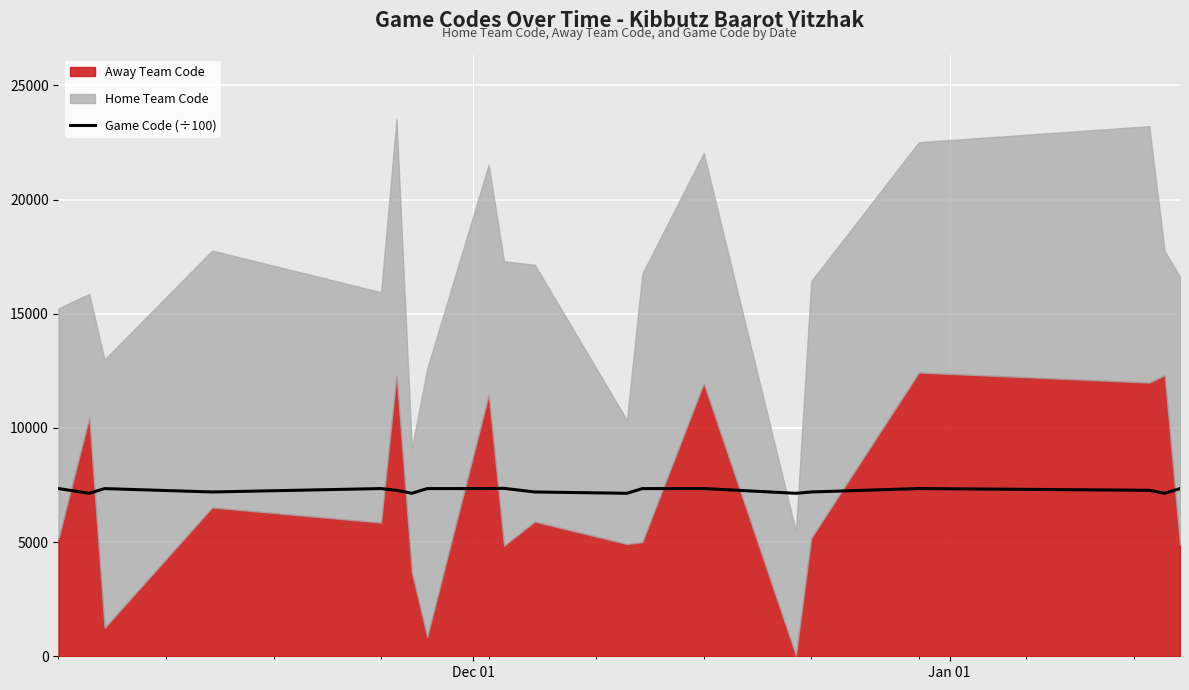

What is the highest value of the Game Code (÷100) series?

7352.9